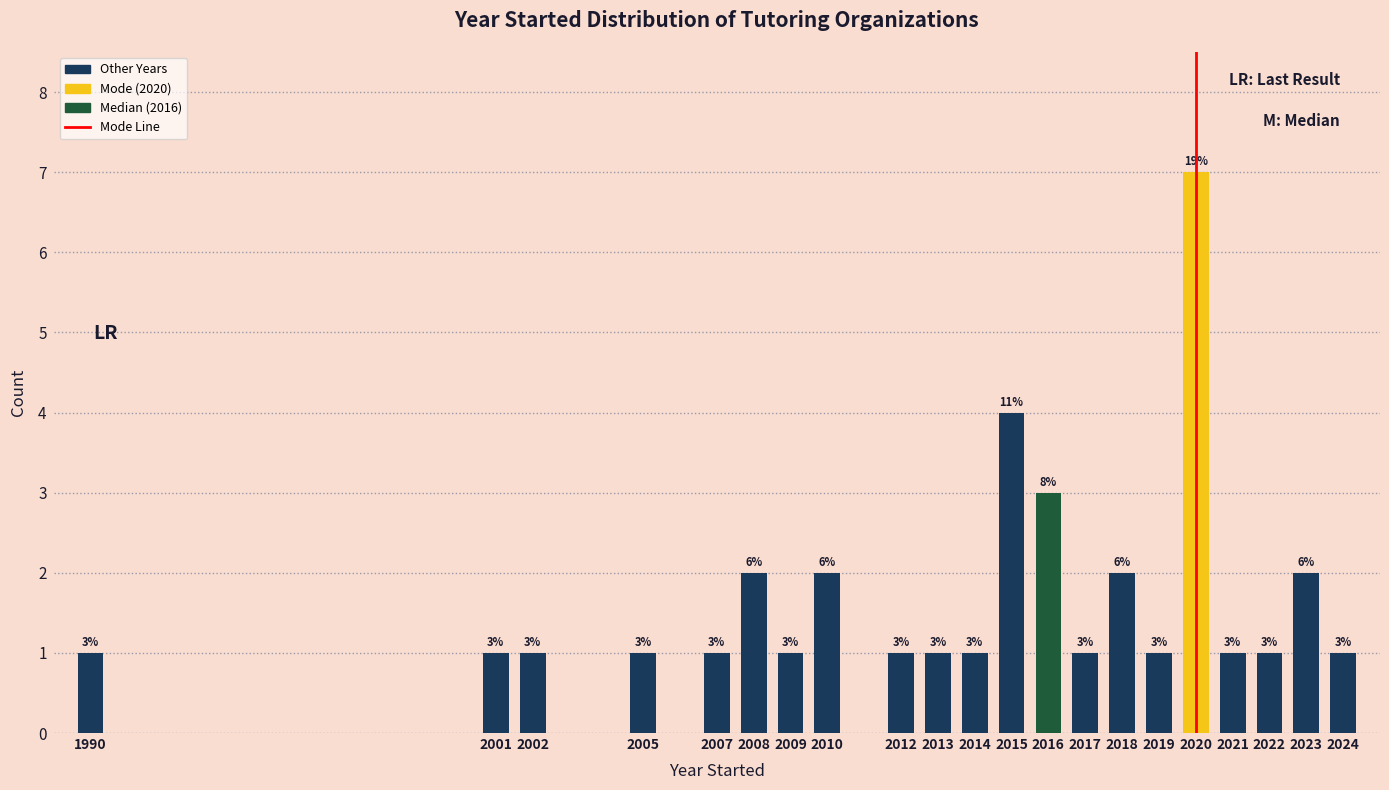

Reading left to right, transcribe all the data shown in this chart.

1990=1	2001=1	2002=1	2005=1	2007=1	2008=2	2009=1	2010=2	2012=1	2013=1	2014=1	2015=4	2016=3	2017=1	2018=2	2019=1	2020=7	2021=1	2022=1	2023=2	2024=1